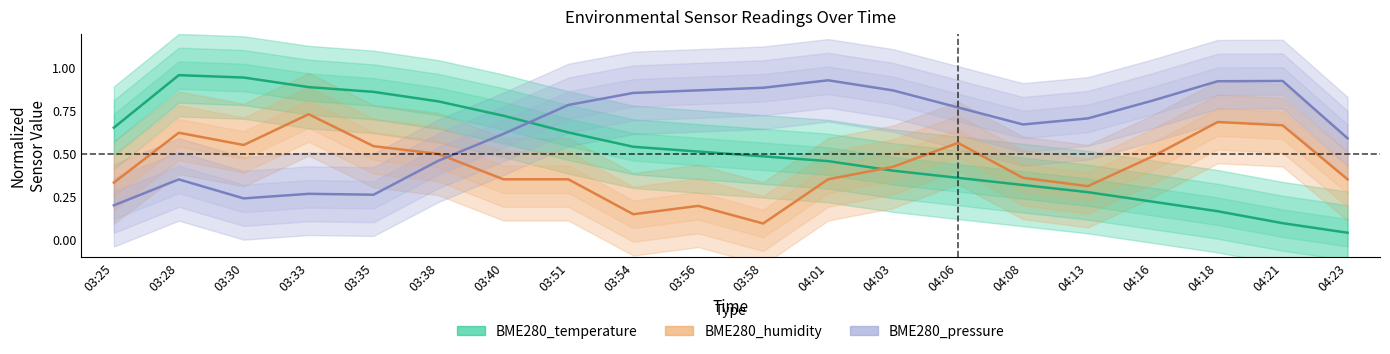

How many times do BME280_temperature and BME280_pressure cross each other?

1